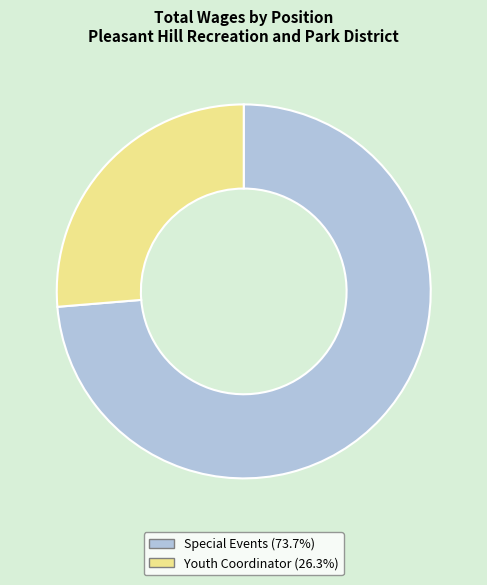

Which category has the biggest portion of the pie?

Special Events